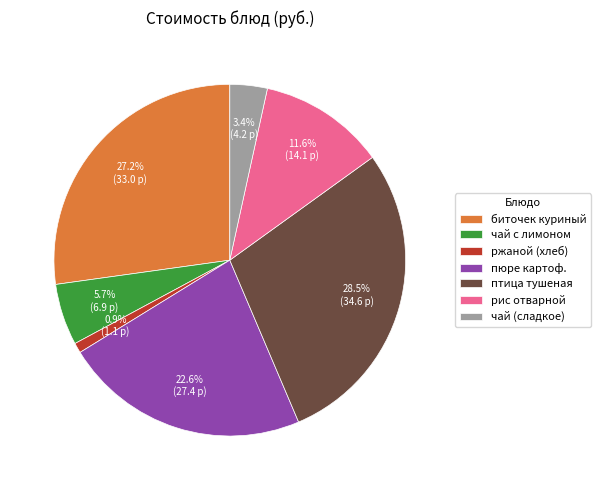

The ржаной (хлеб) slice represents 13% of the pie. True or false?

False